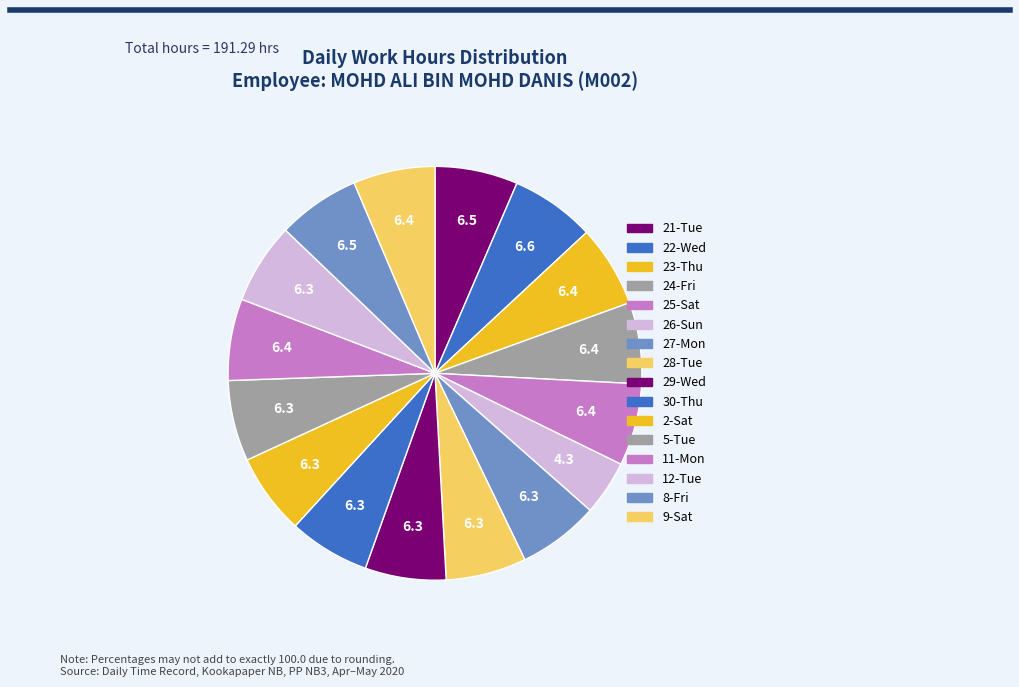

To the nearest percent, what percentage of the pie is 23-Thu?

6%